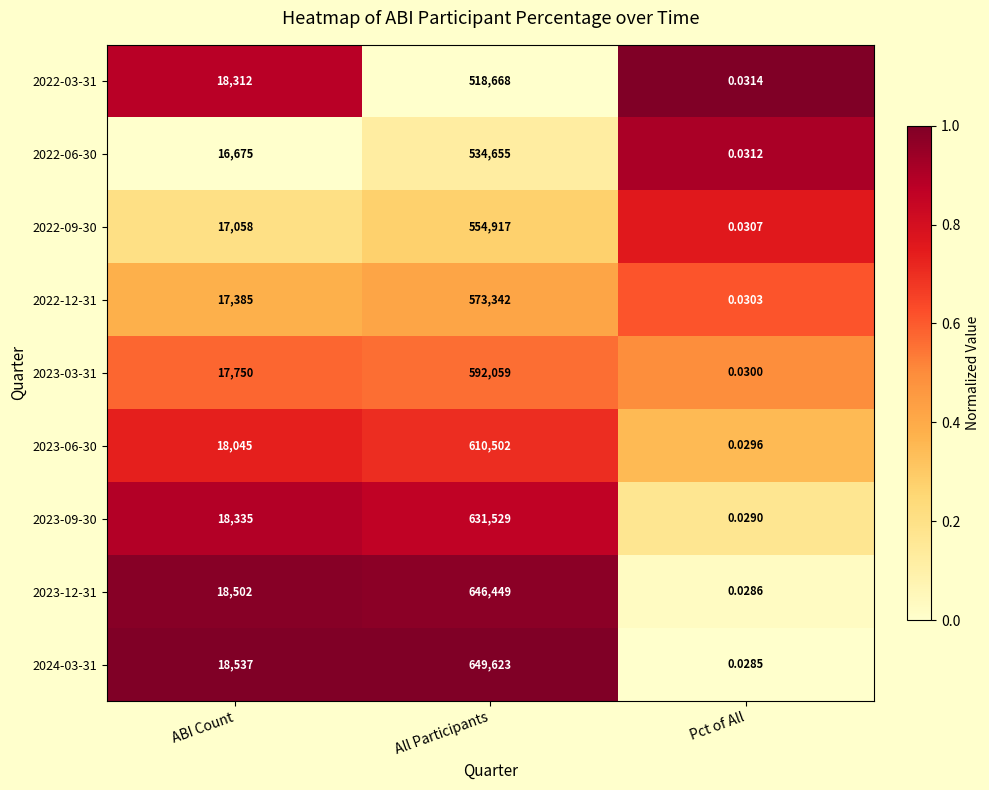

At which label is 2022-06-30 closest to 267327?

ABI Count